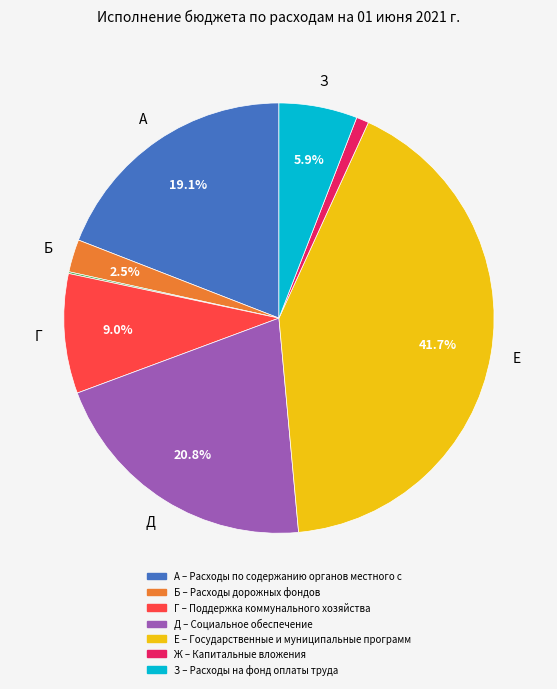

Does any single category account for the majority?

No